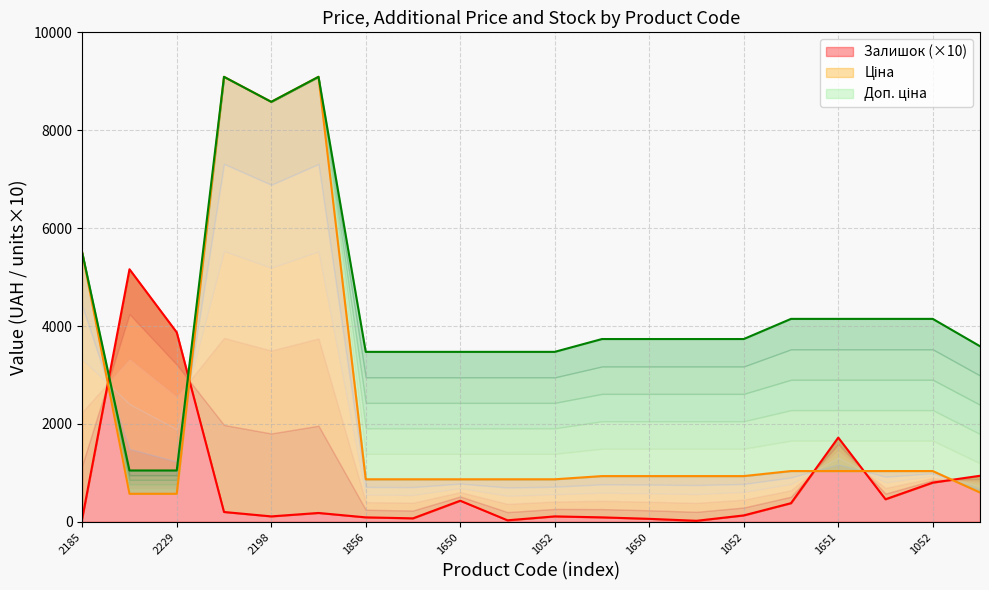

In Ціна, how many points are lower than both neighbors (excluding endpoints)?

1